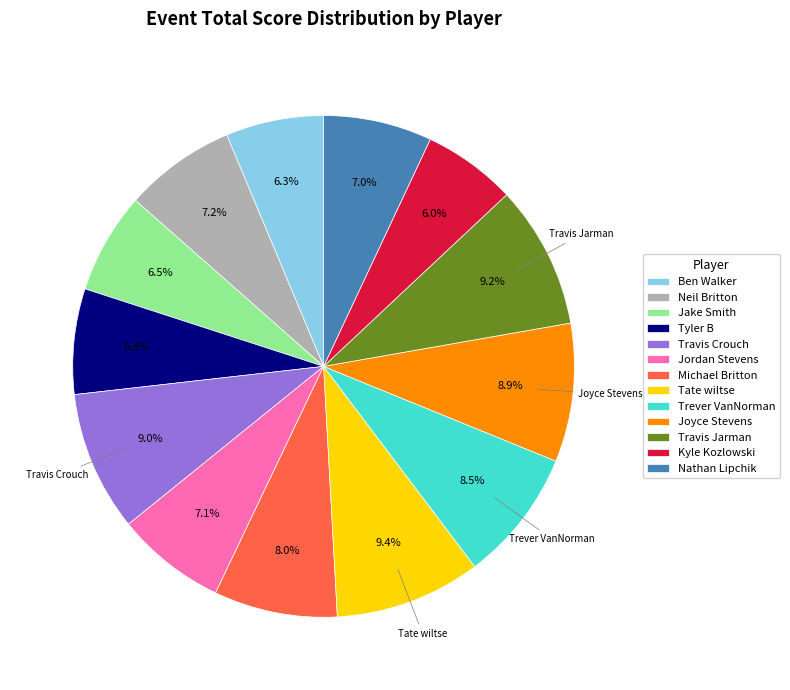

Does Travis Crouch account for over 50% of the chart?

No